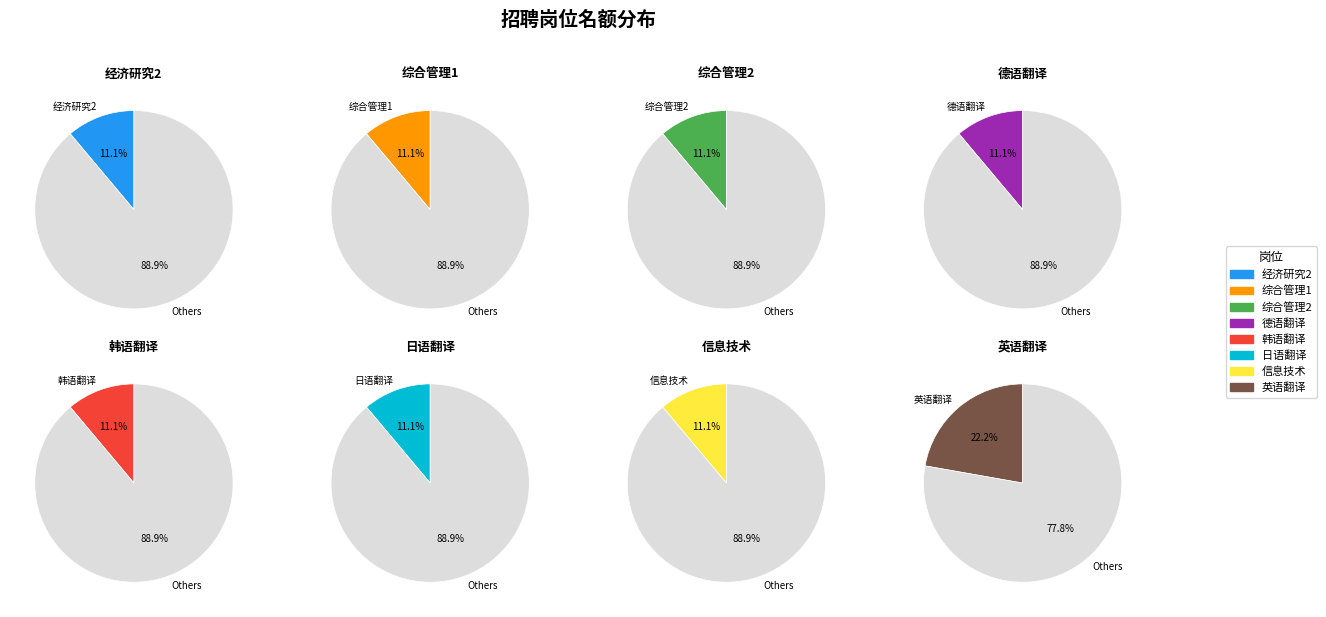

Is there a majority slice in this chart?

No